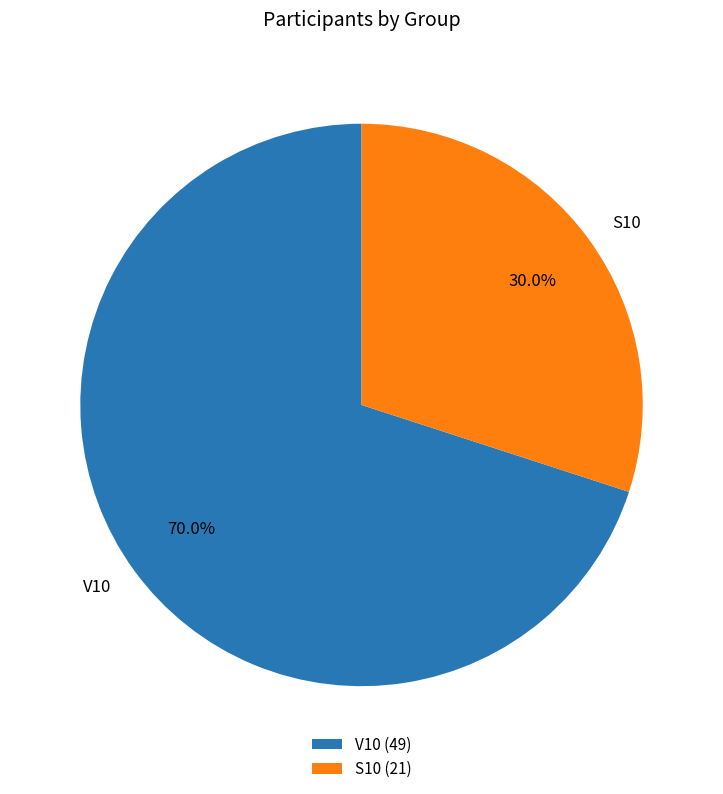

Is the sum of S10 and V10 greater than half?

Yes